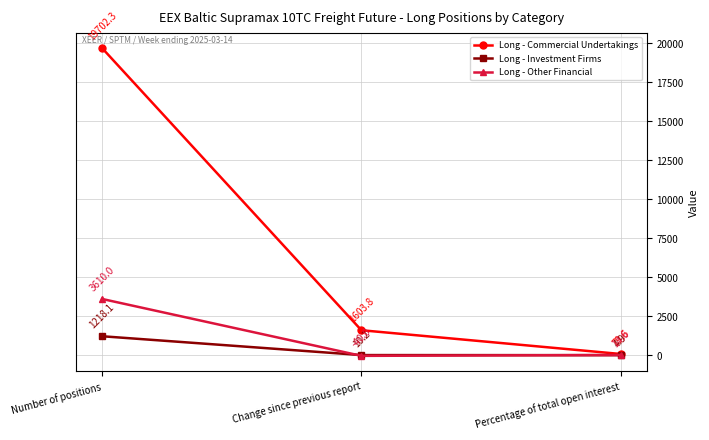

What is the sum of the Long - Commercial Undertakings values at Percentage of total open interest and Change since previous report?

1683.4